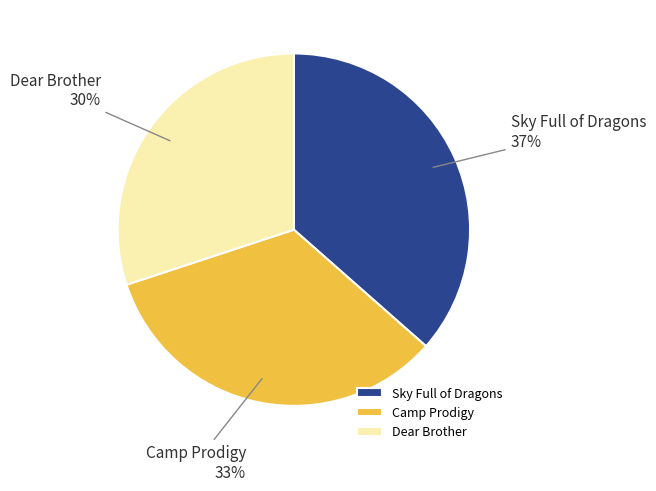

Is it true that Camp Prodigy is 23% of the pie?

False